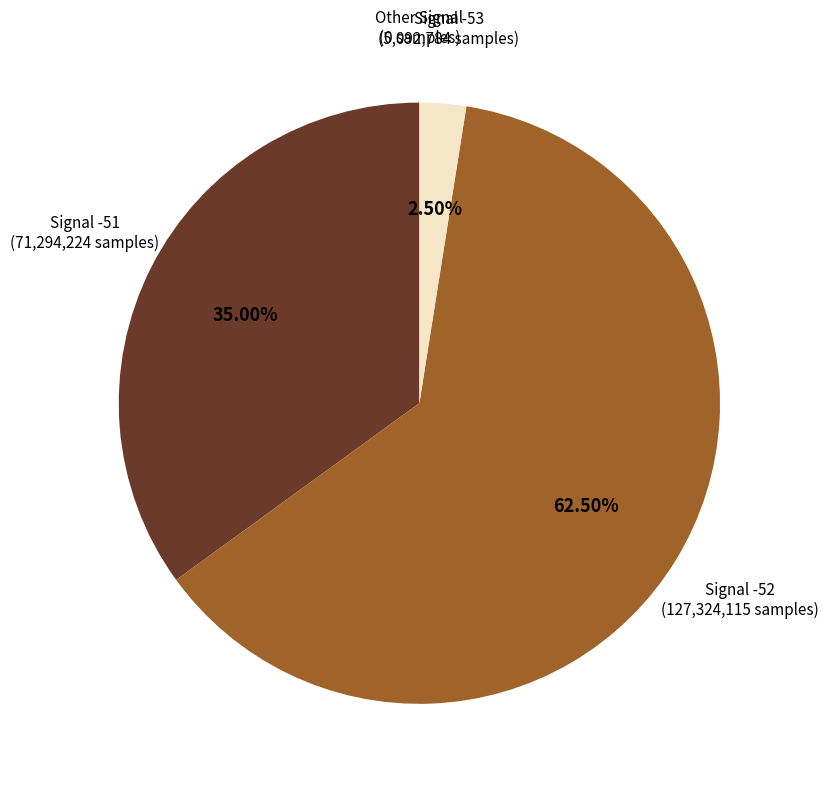

Is there a majority slice in this chart?

Yes